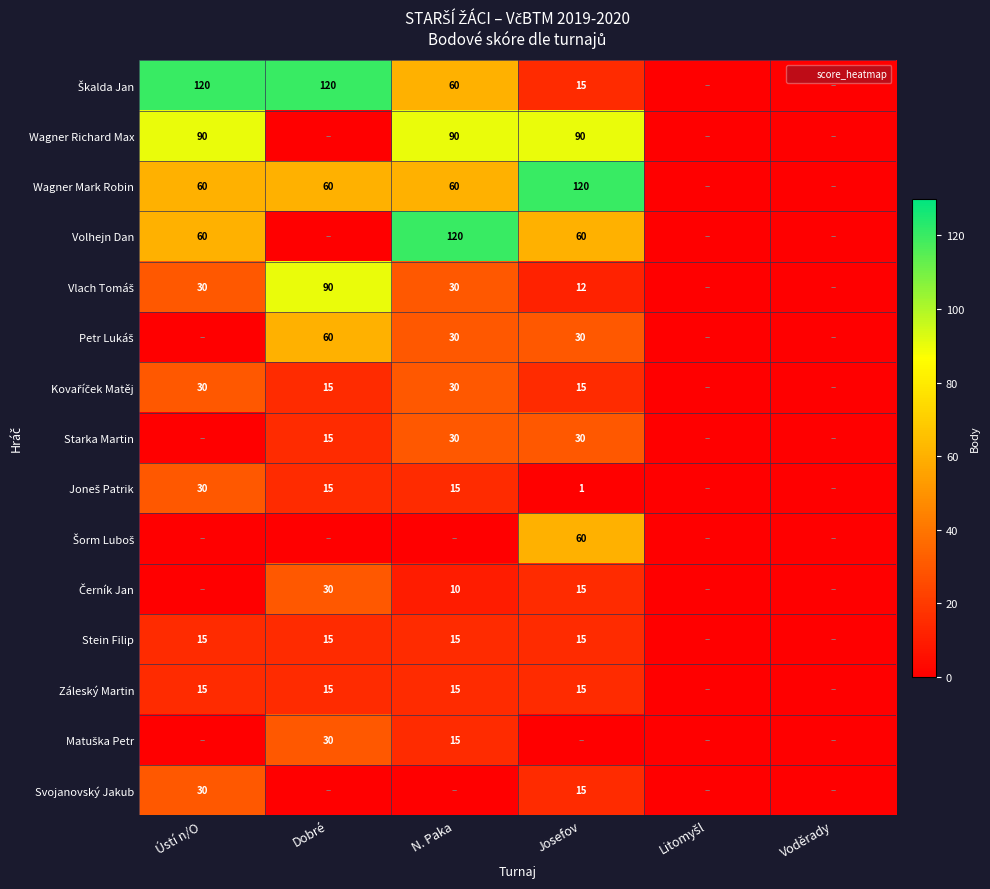

The value of Wagner Mark Robin at Ústí n/O is 105. True or false?

False